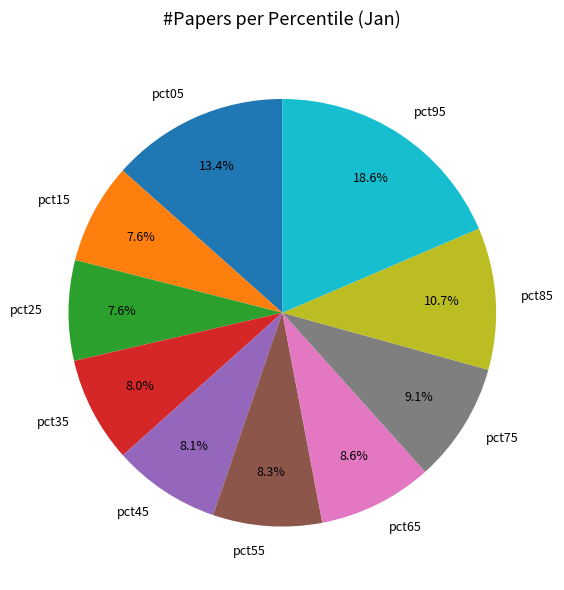

To the nearest percent, what is the average slice percentage?

10%